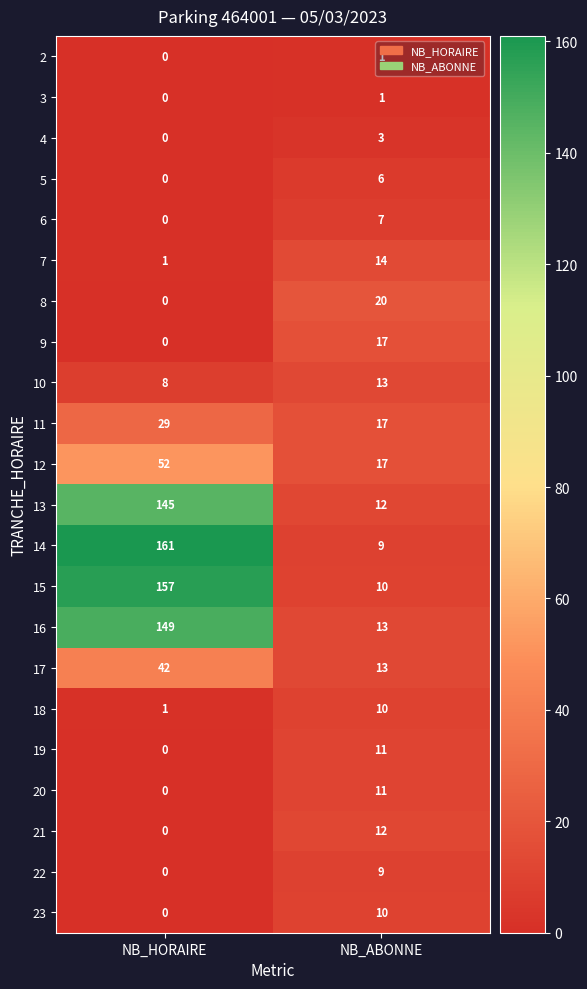

What is the sum of all 13 values?

157